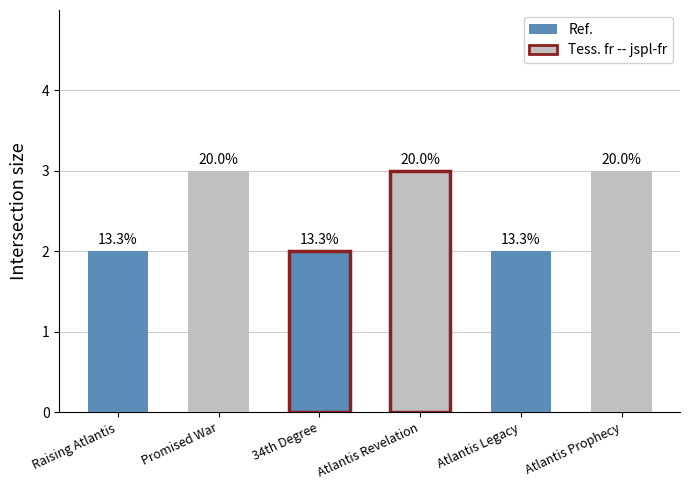

Are the bars horizontal?

No